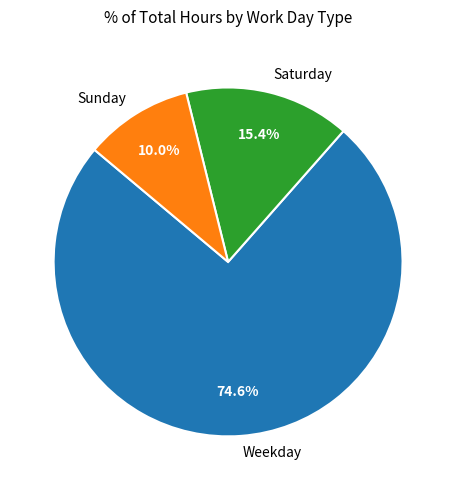

Between Weekday and Sunday, which is larger?

Weekday